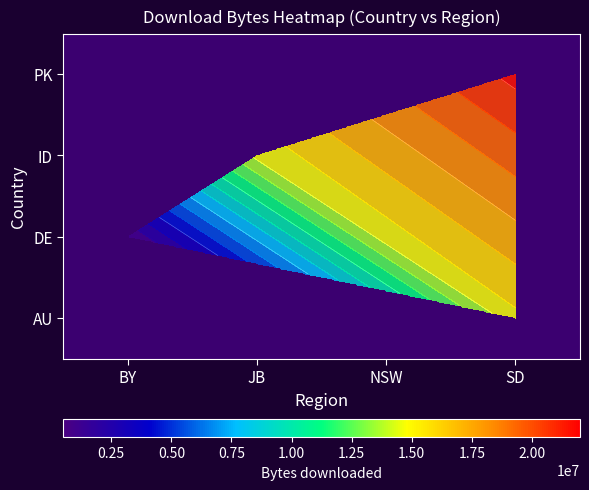

What is the minimum value shown in the chart?

531984.0